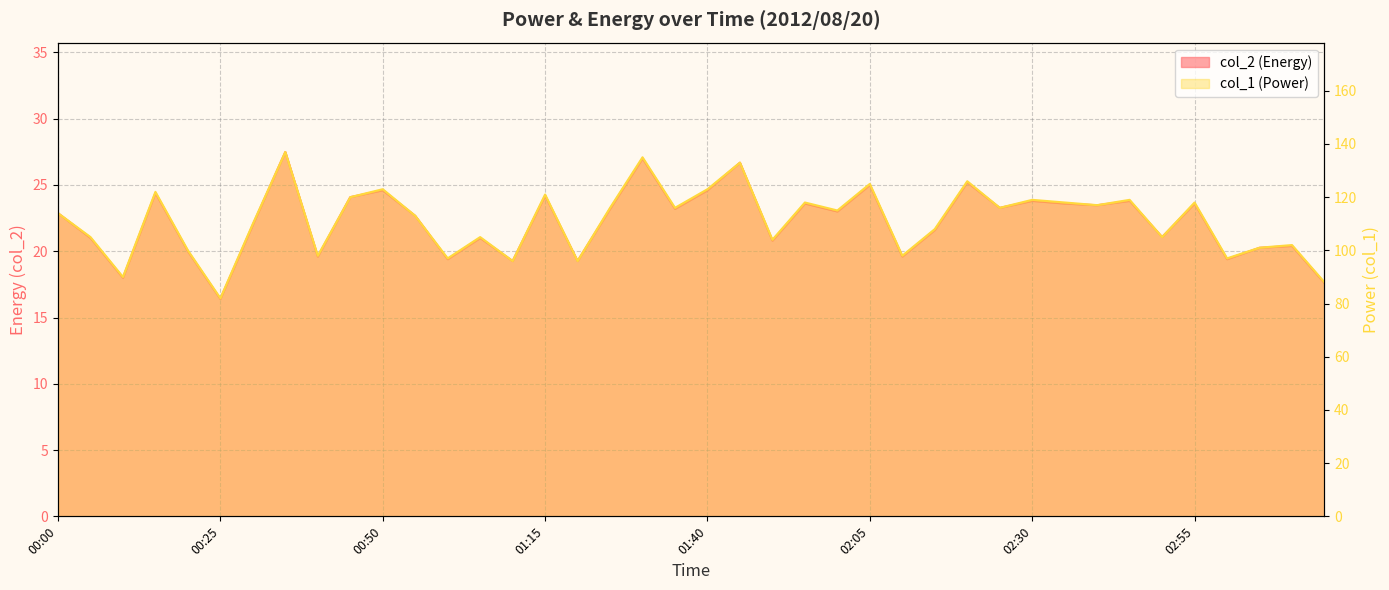

At which category is the sum across all series the highest?

00:35